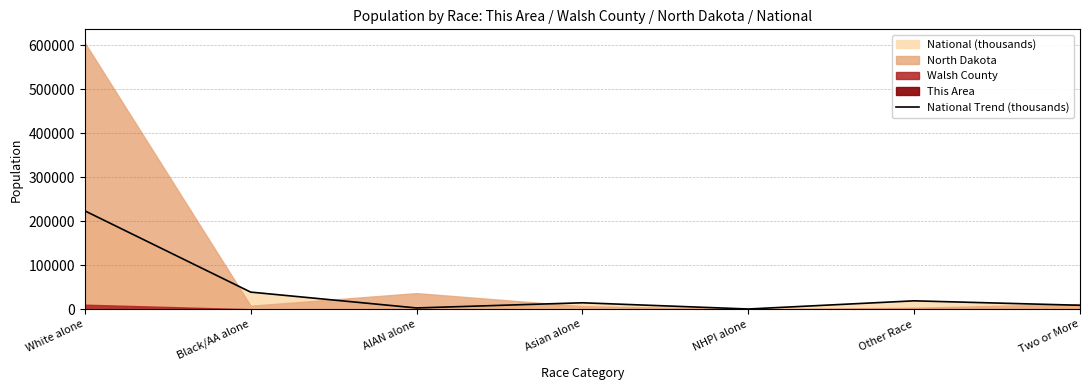

At which label is National Trend (thousands) closest to 112046?

Black/AA alone